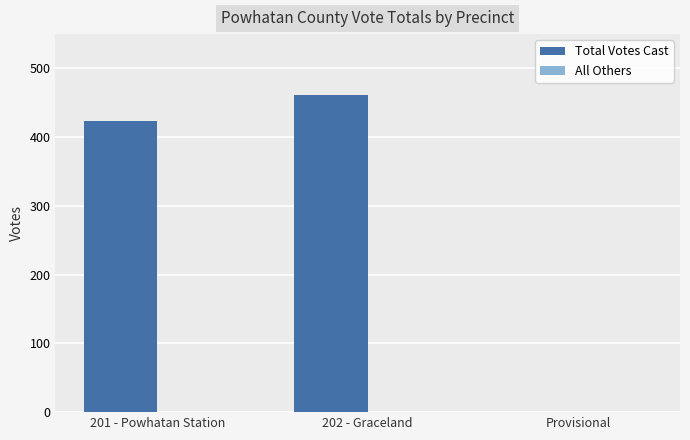

True or false: the data shows 245 at 202 - Graceland.

False